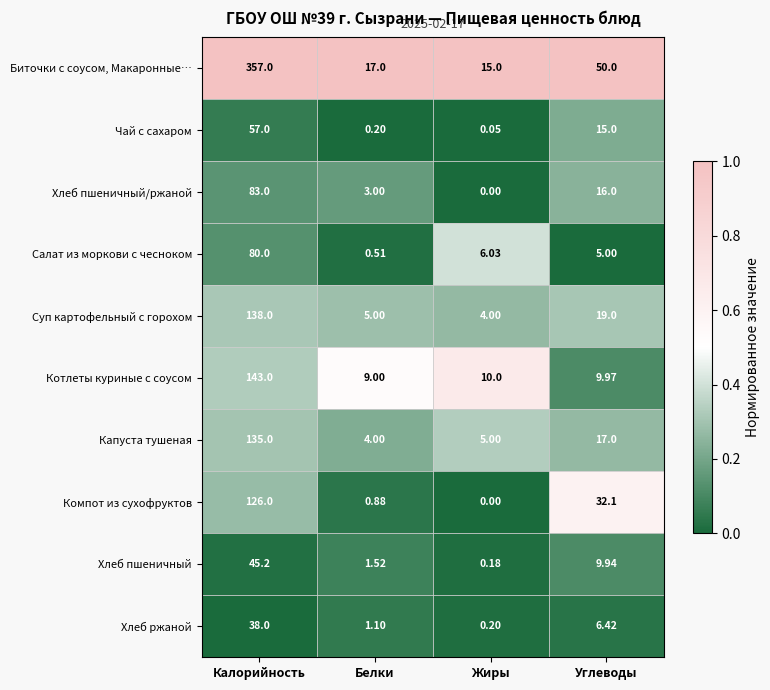

How many categories are shown in the chart?

4